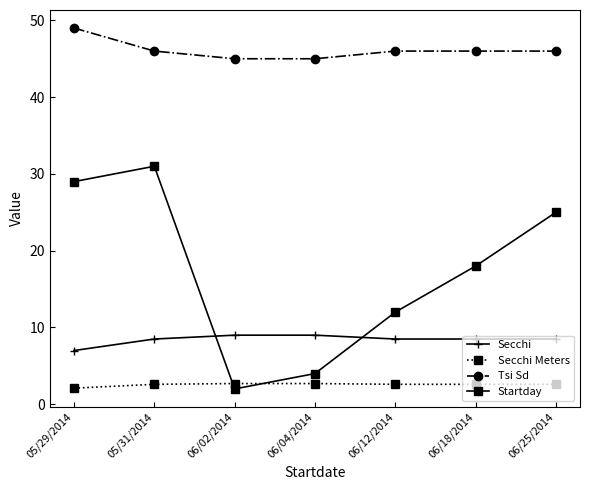

Which category has the highest value in the Tsi Sd series?

05/29/2014